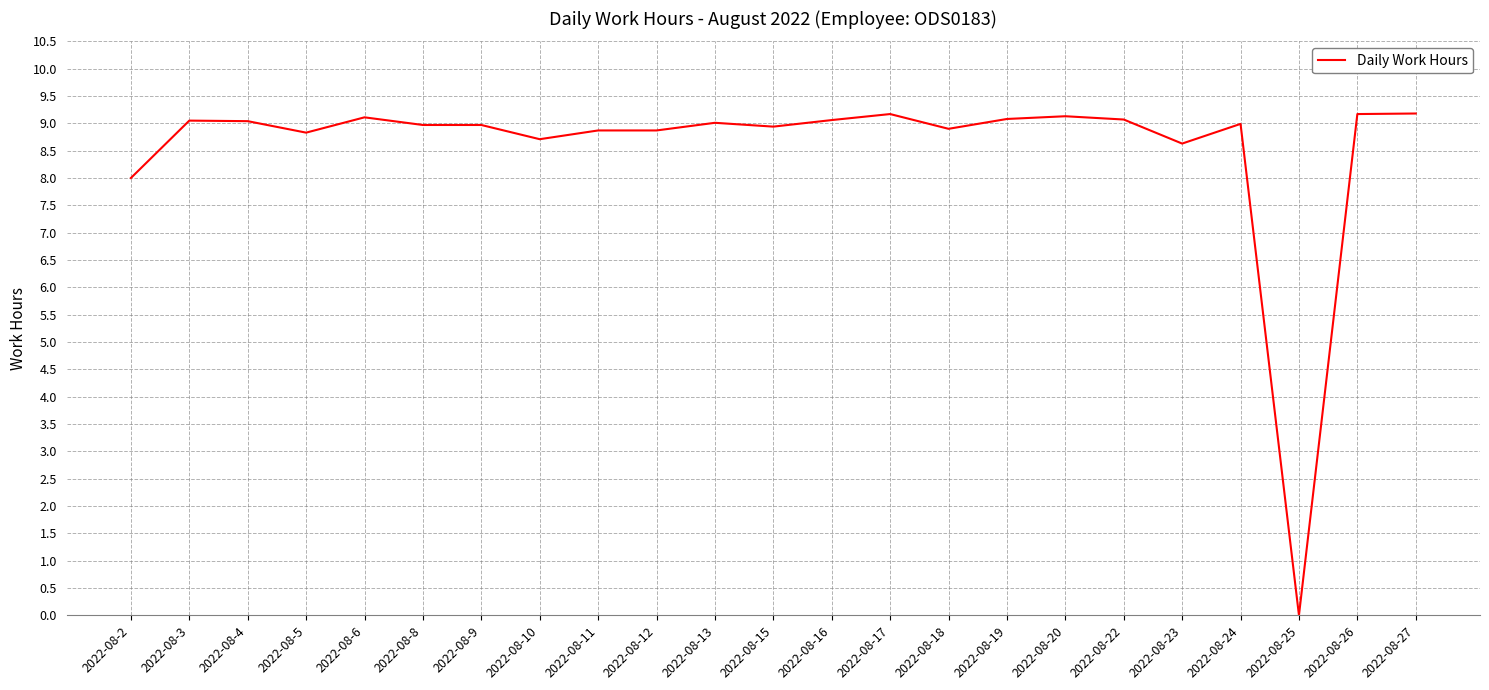

At which category does the chart reach its minimum across all series?

2022-08-25